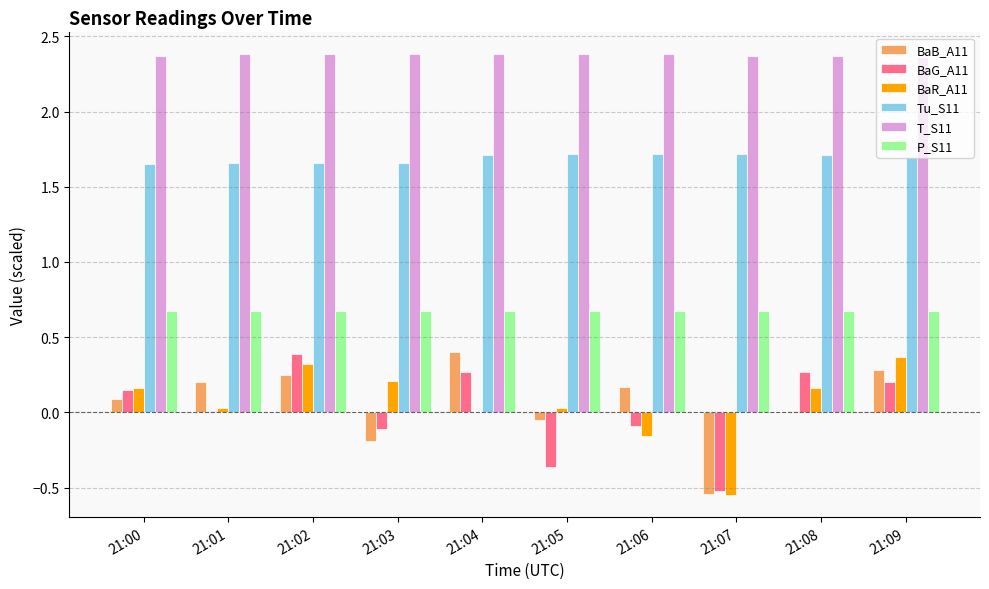

What is the sum of the P_S11 values at 21:02 and 21:03?

1.3